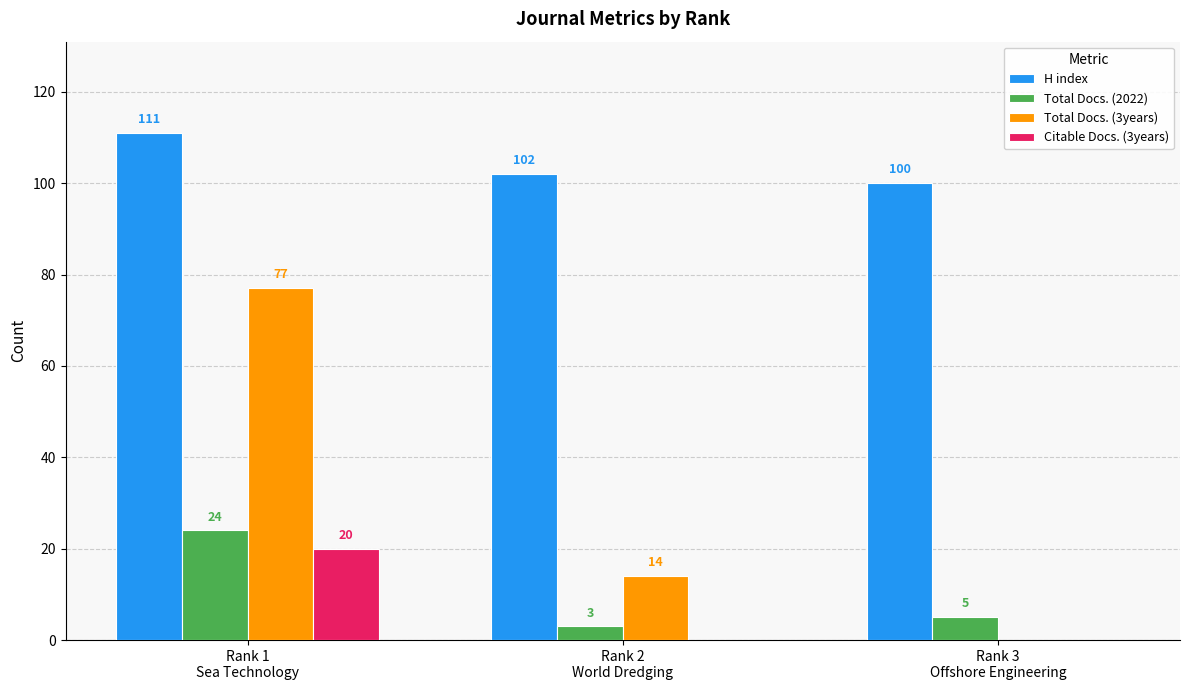

Which series has the largest total across all categories?

H index